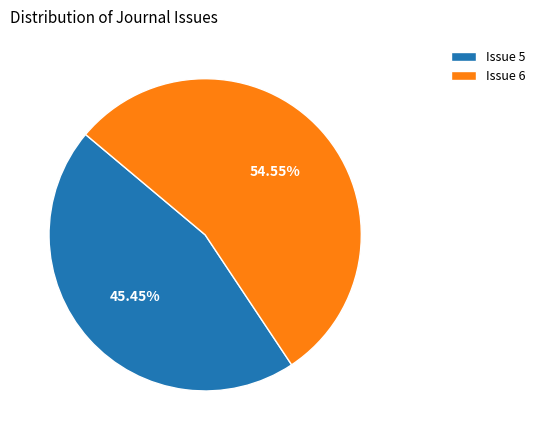

Approximately how many times larger is the value at Issue 6 compared to Issue 5?

1.2